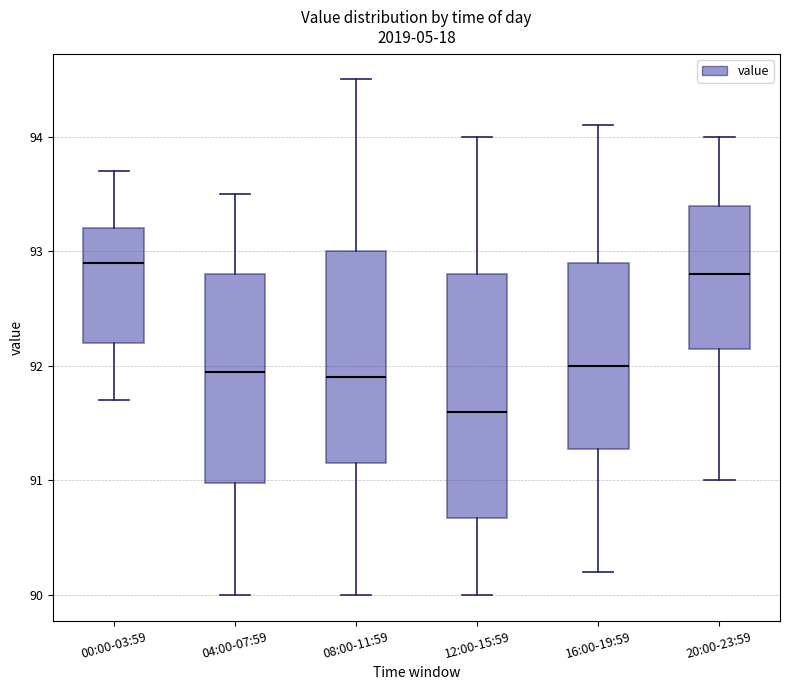

Which box is the tallest, from its lower edge to its upper edge?

12:00-15:59